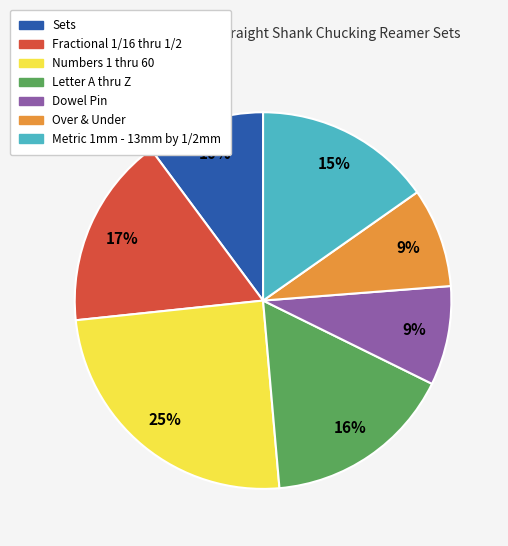

Which slice is the largest?

Numbers 1 thru 60